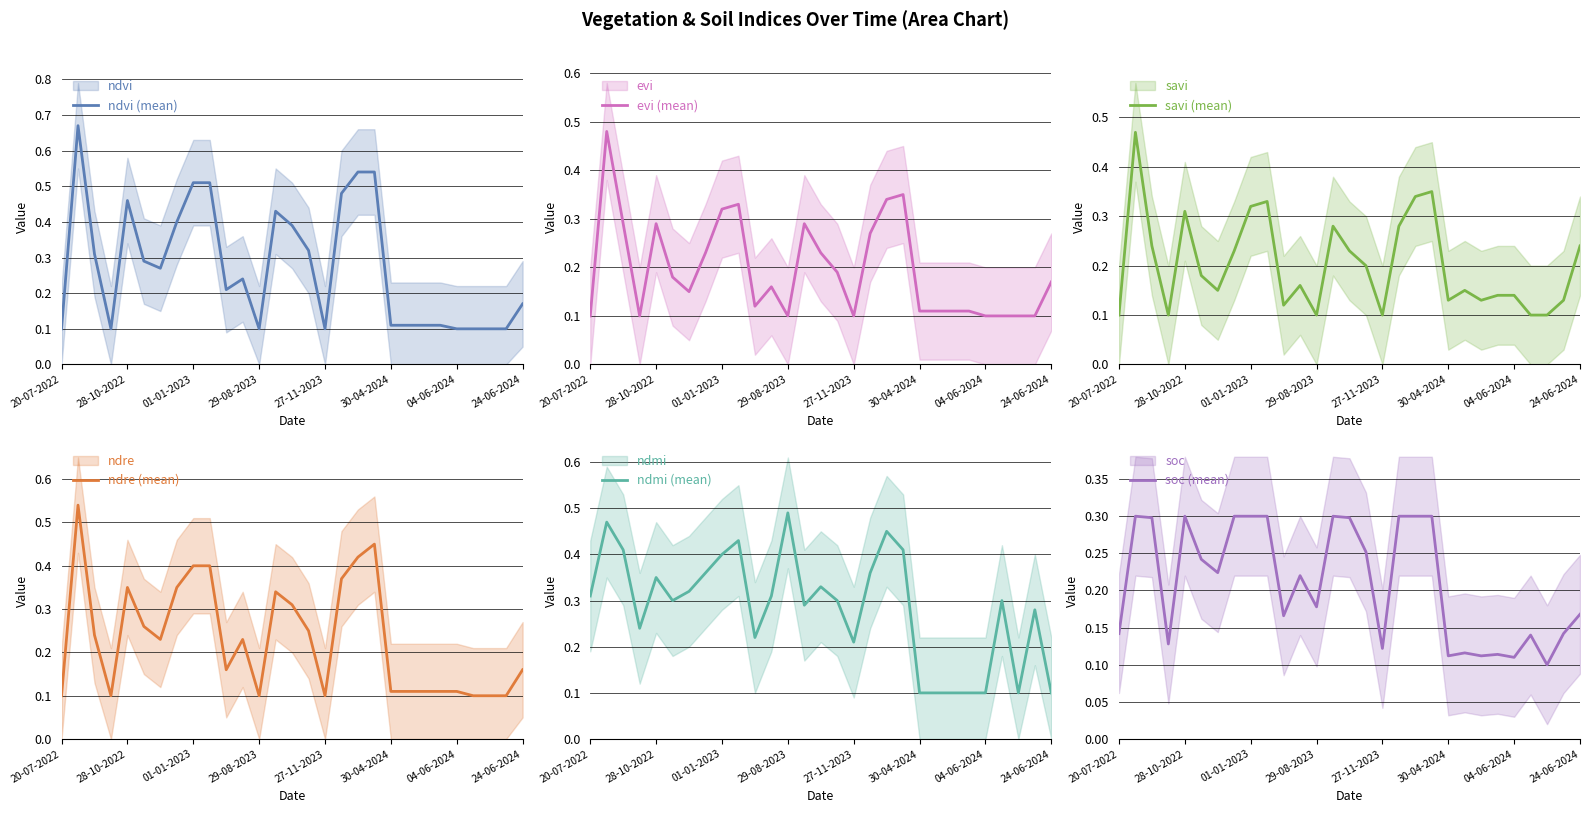

How many ndvi (mean) values are between 0 and 1?

29